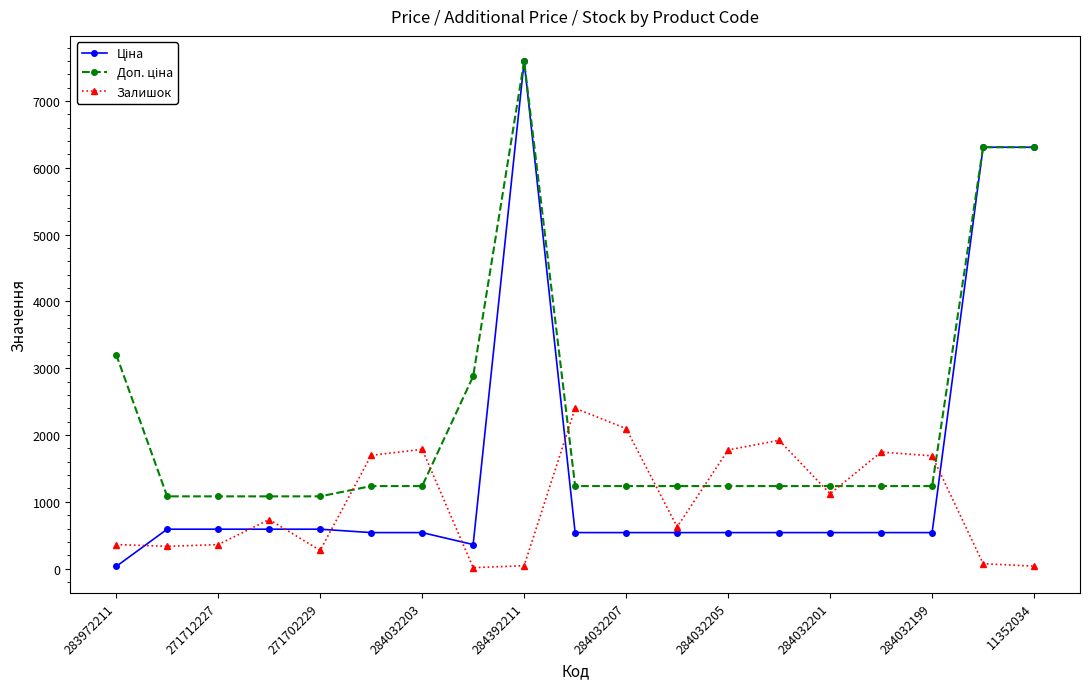

True or false: Залишок has more than 2 interior local peaks.

True